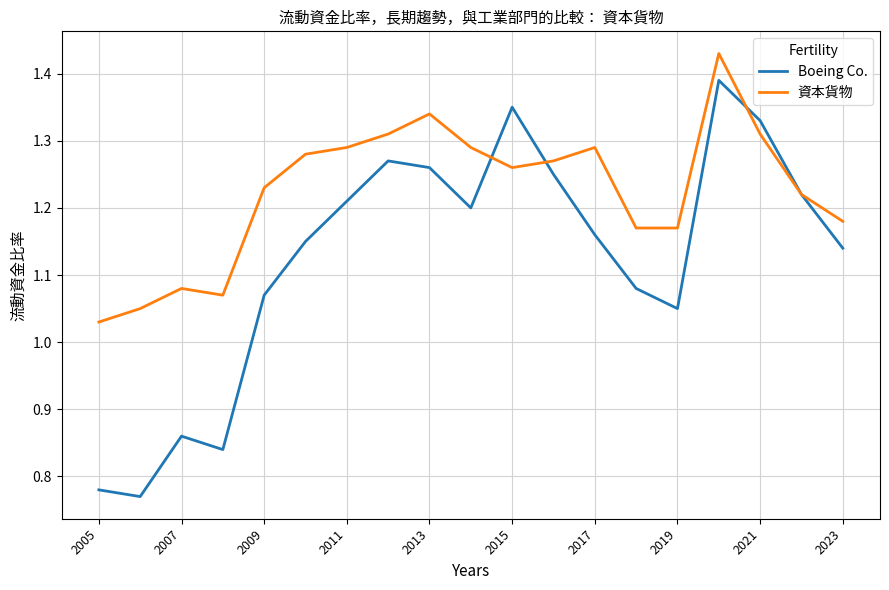

How many distinct data groups are displayed?

2